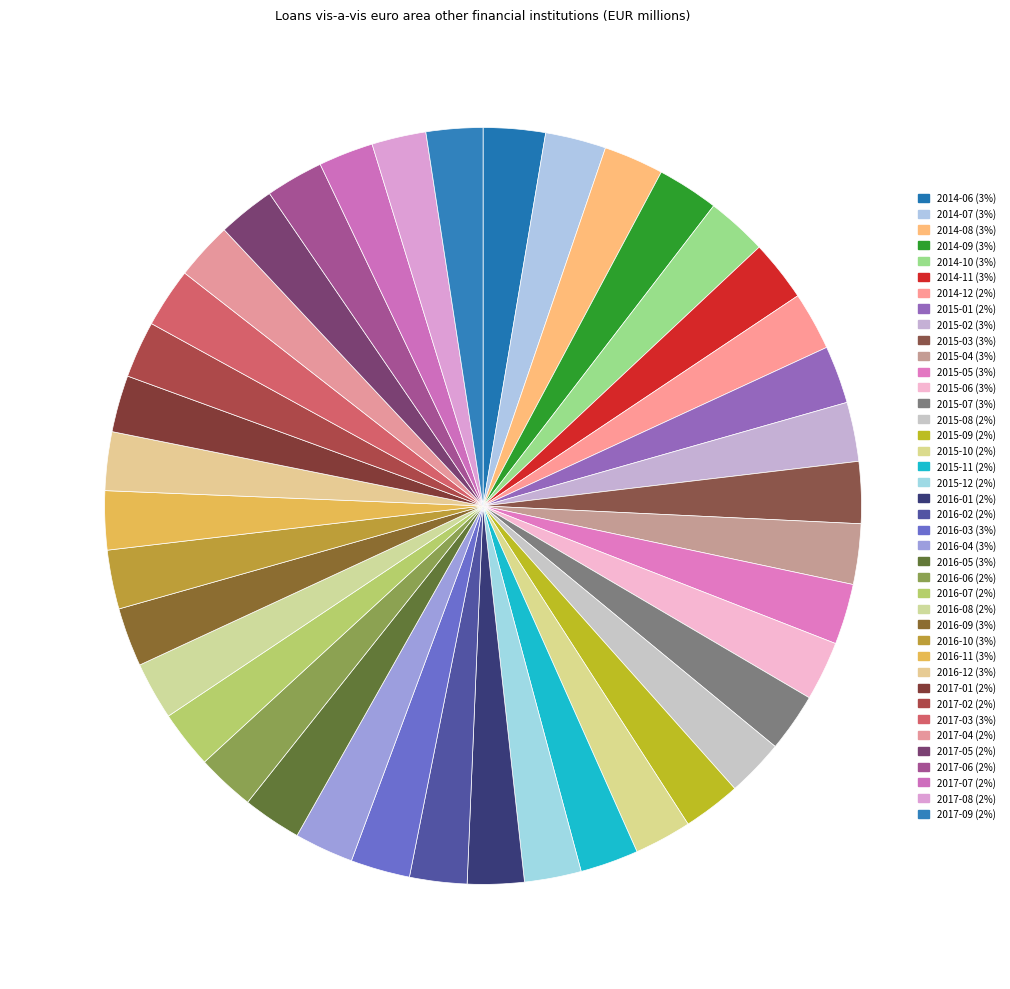

Is there any slice that represents more than half of the pie?

No